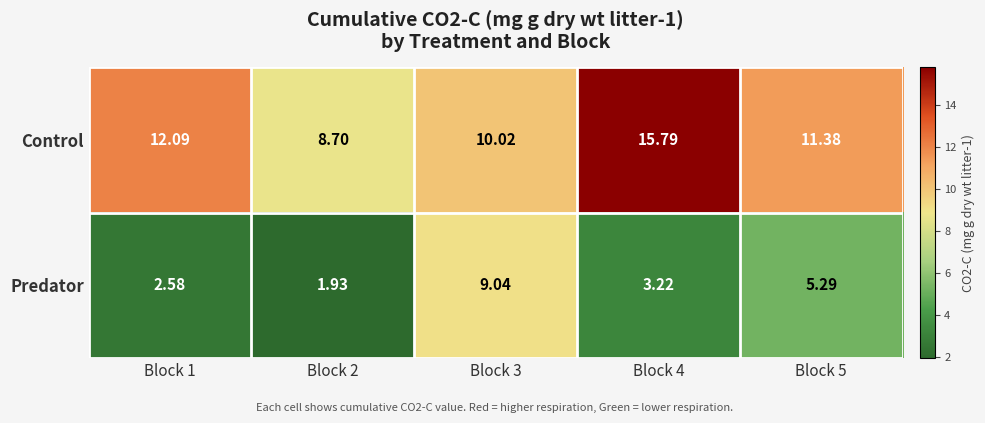

Which series changed the most between Block 1 and Block 5?

Predator